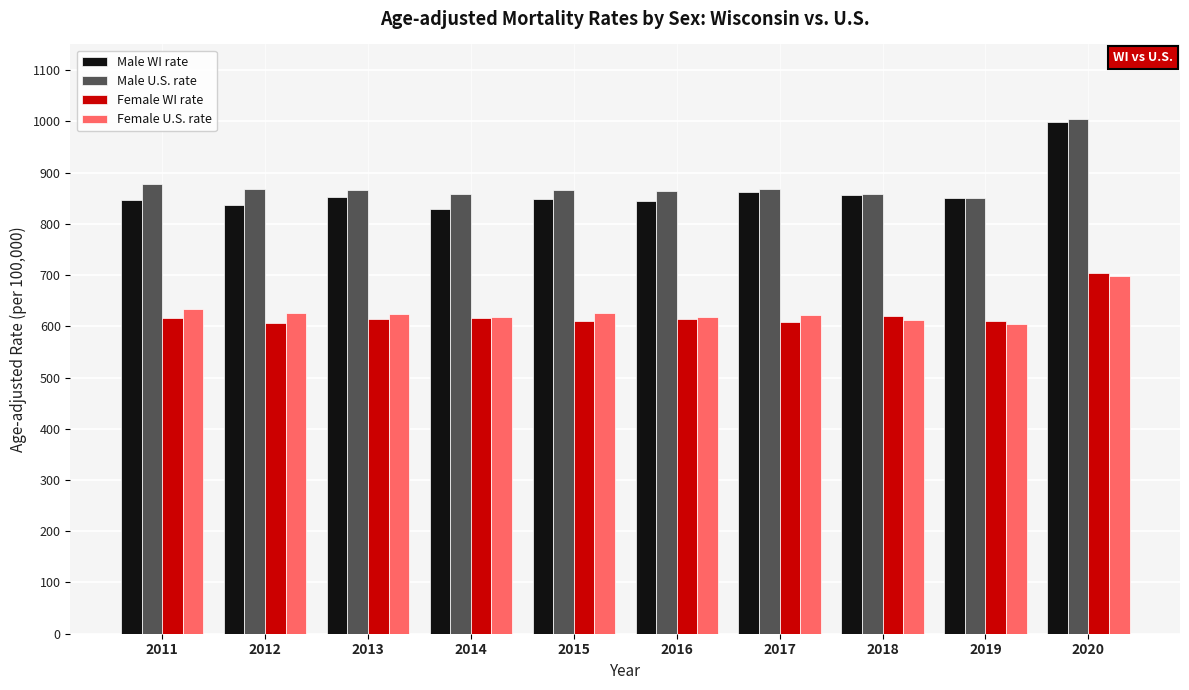

The Male U.S. rate series shows 1557.6 at 2015. True or false?

False